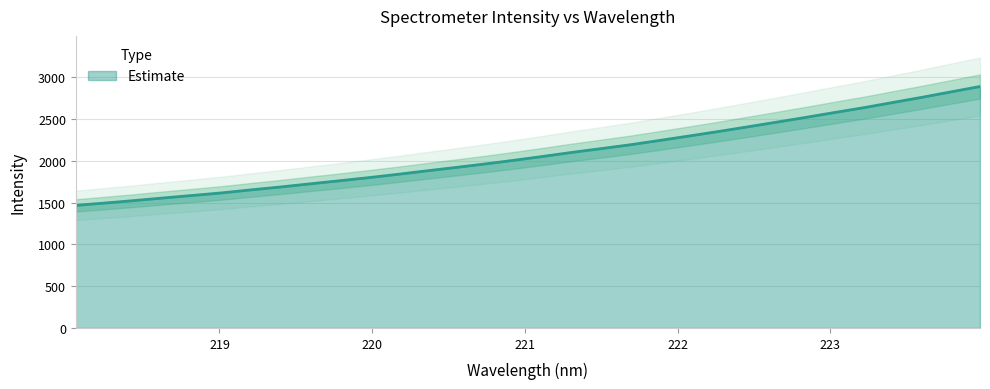

What is the difference between the maximum and minimum values?

1422.0